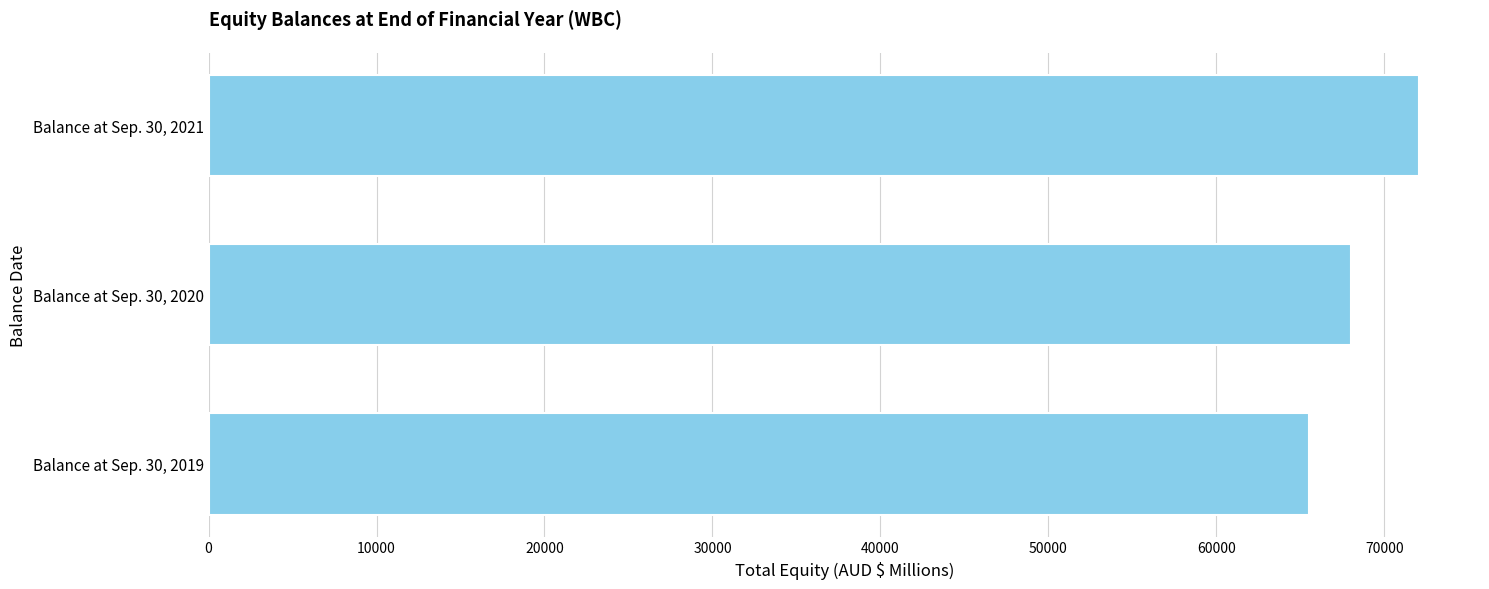

What is the smallest value displayed?

65507